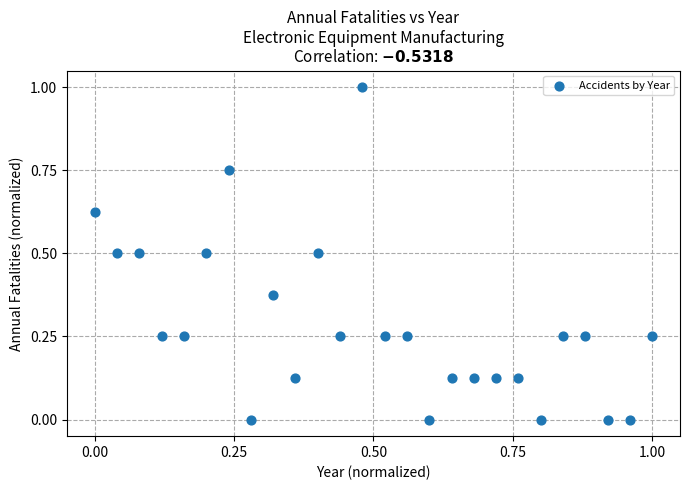

What is the range of Y values (max minus min)?

1.0